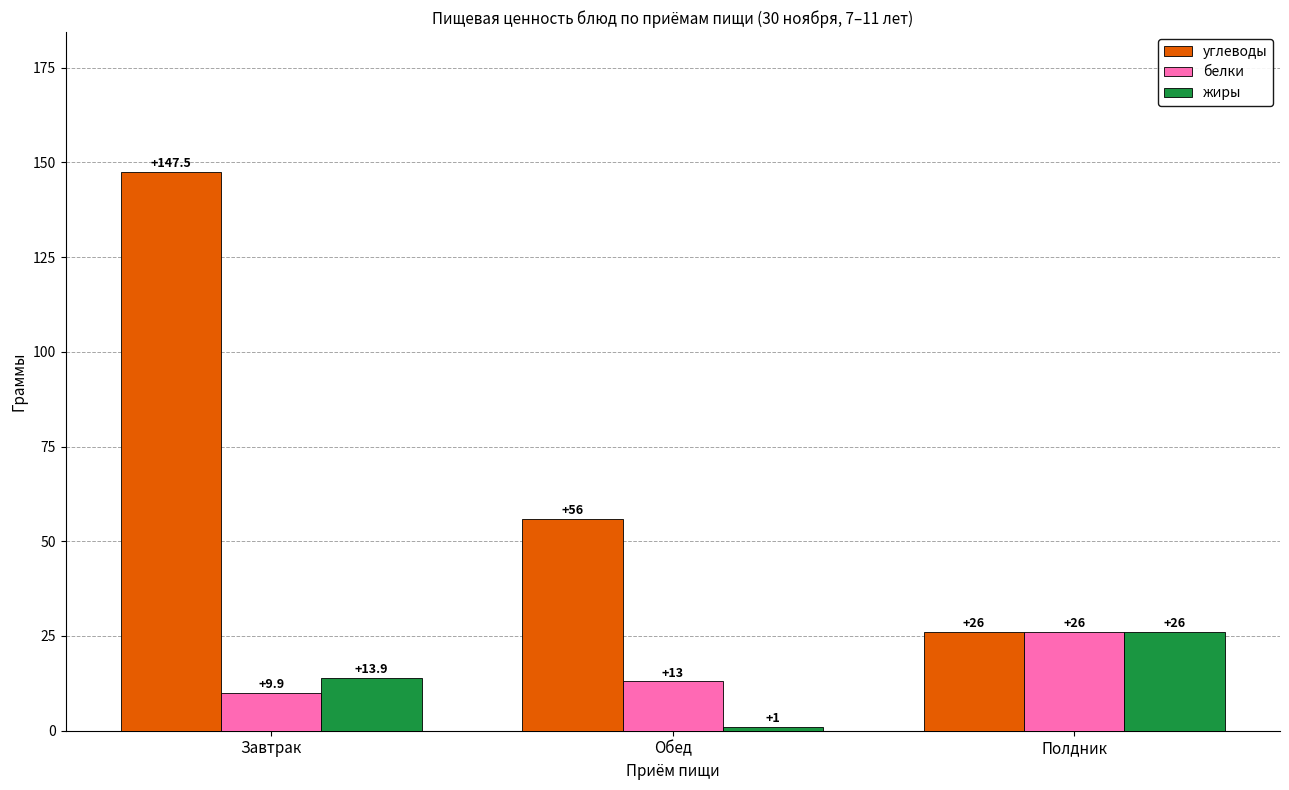

What position from the left is Обед?

2